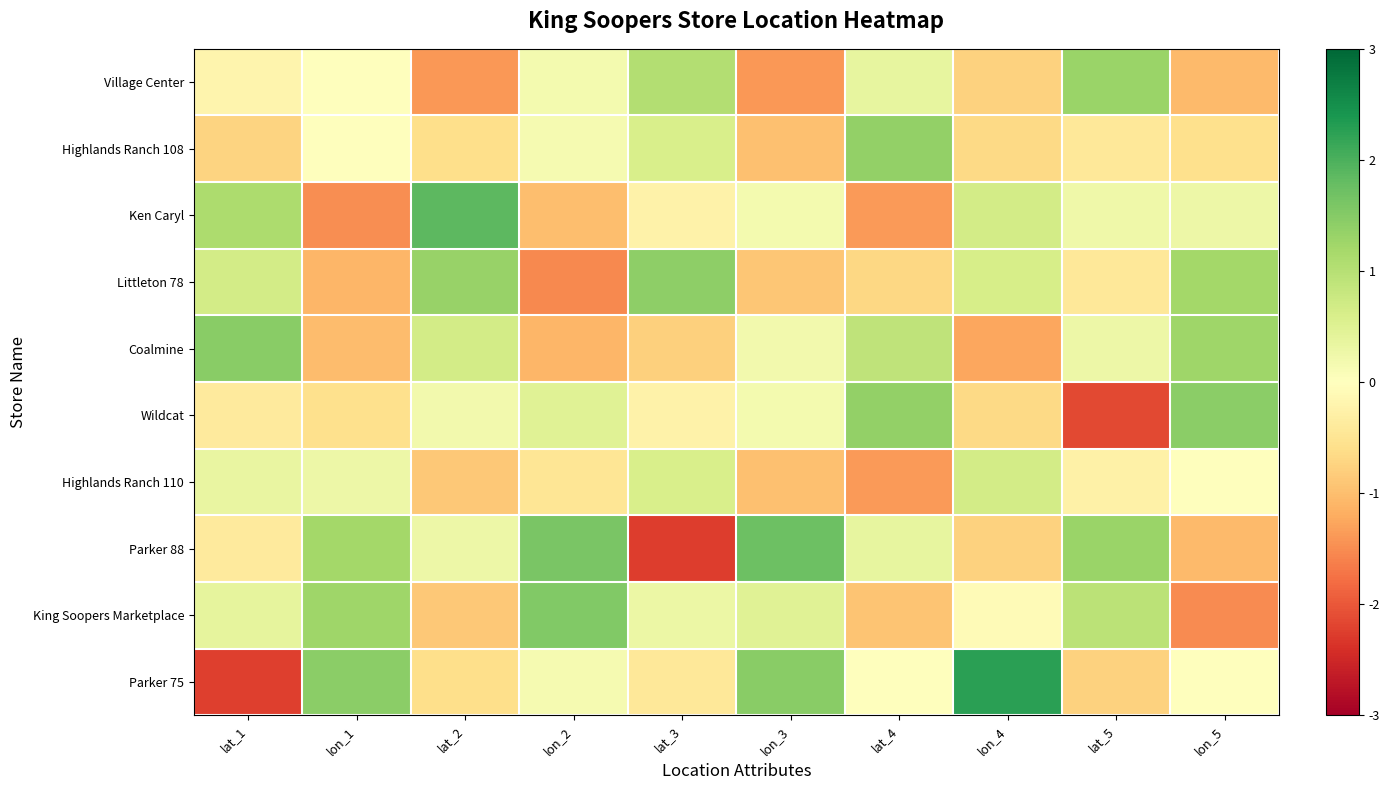

Which category has the highest value across all series?

lon_4